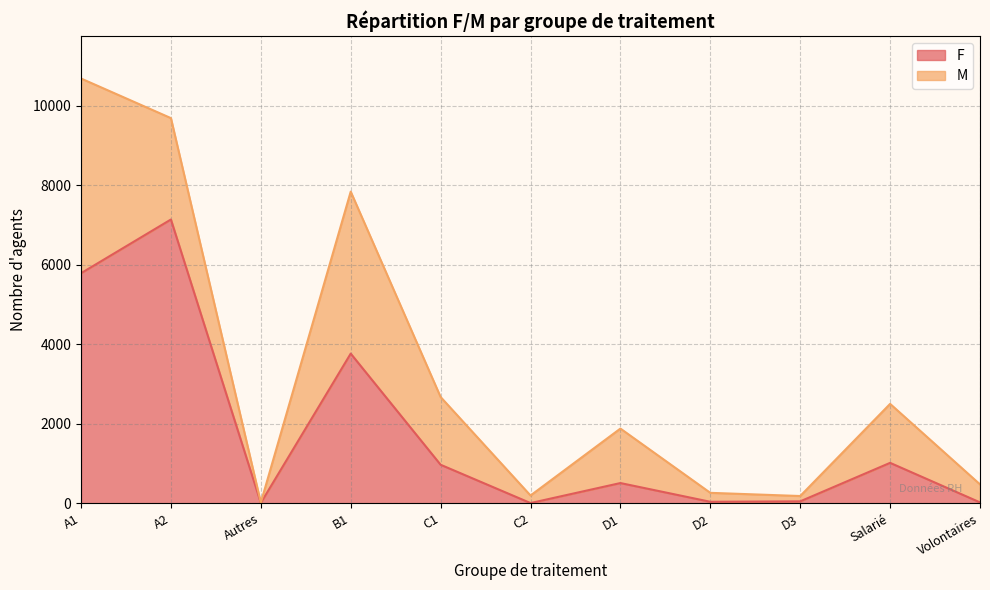

How many points are higher than both their immediate neighbors (excluding endpoints)?

4